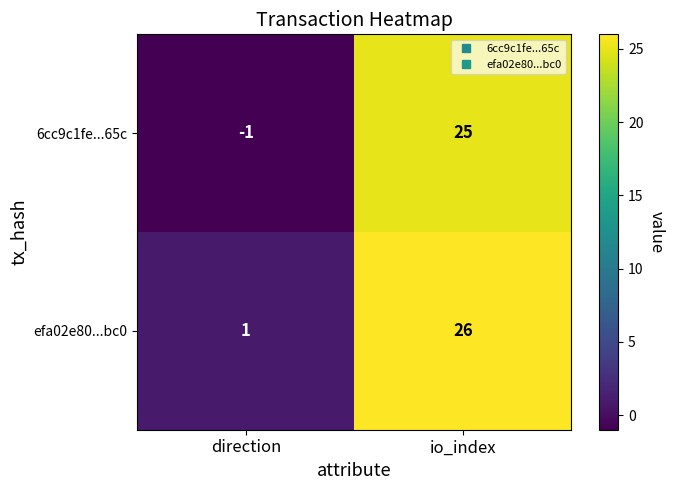

At io_index, list the series in order from largest to smallest.

efa02e80...bc0, 6cc9c1fe...65c